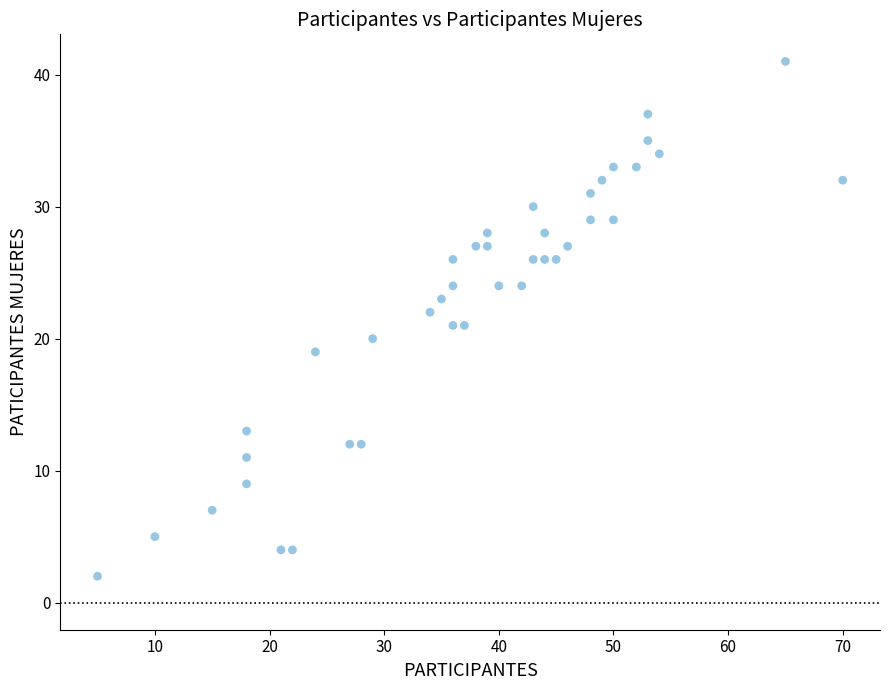

What is the range of X values (max minus min)?

65